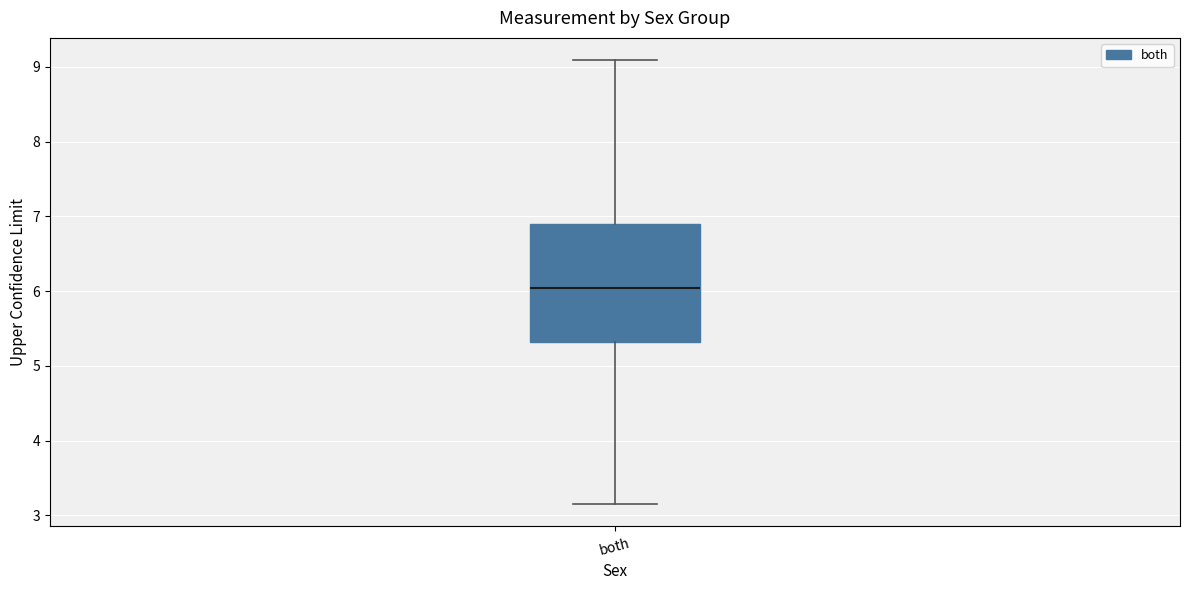

Transcribe this box plot: give where the median line is, the range the box spans, and where the two whiskers end, as read against the y-axis. The values are not printed on the chart, so give them approximately, as read against the axis.

median 6.0, box 5.3 to 6.9, whiskers 3.2 to 9.1